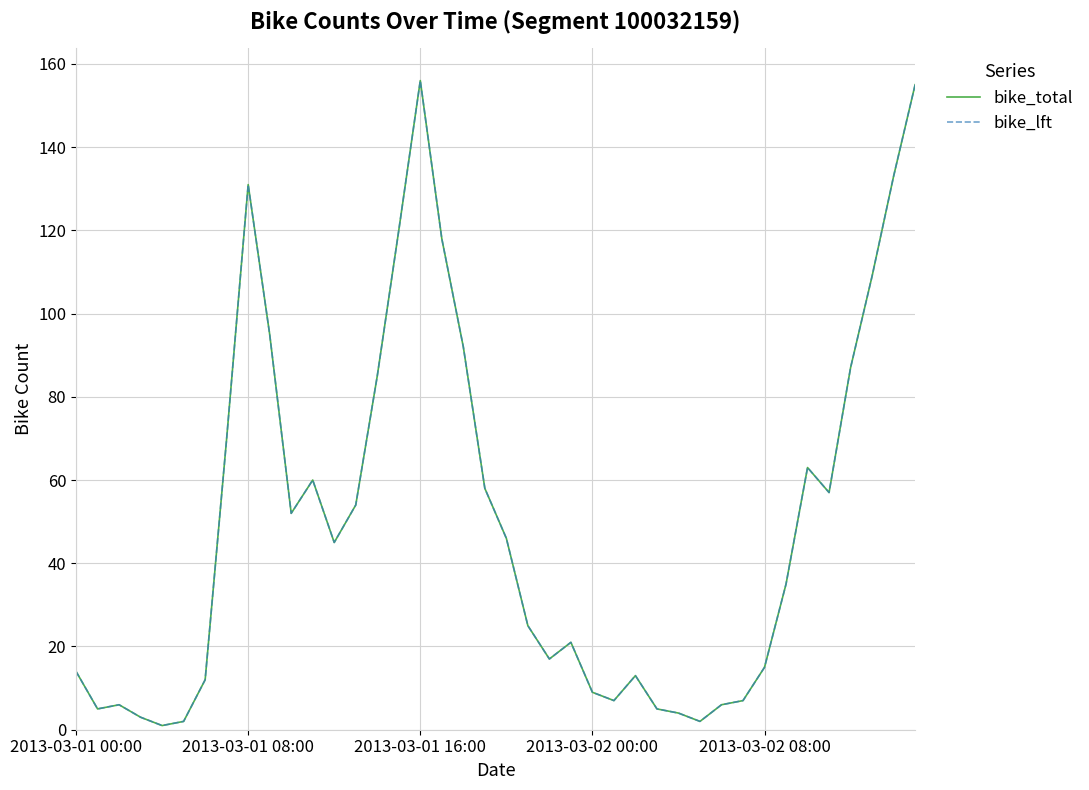

What is the value of the bike_lft point at the 1st from the left?

14